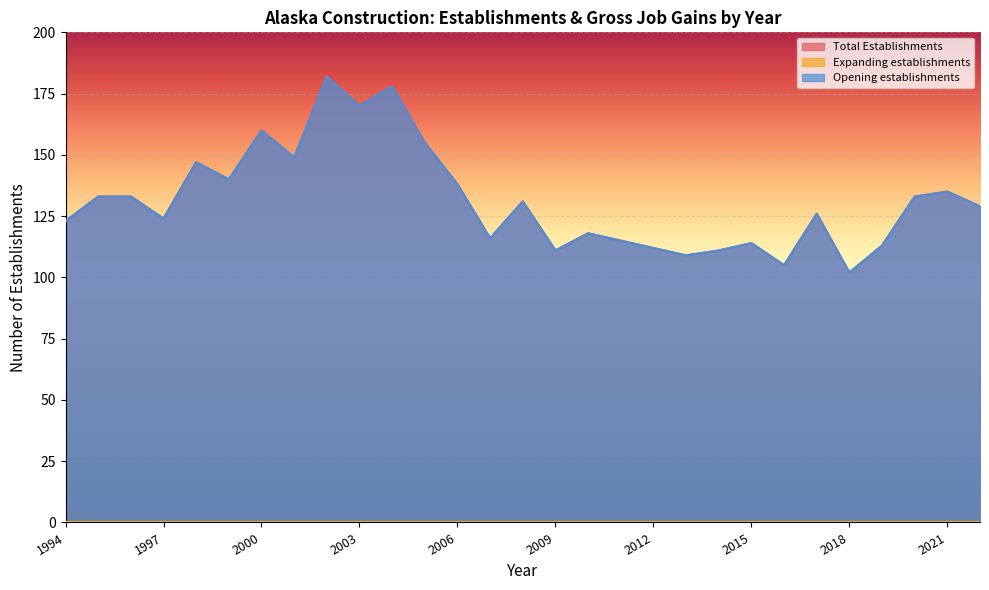

What is the total value across all series at 2011?

230